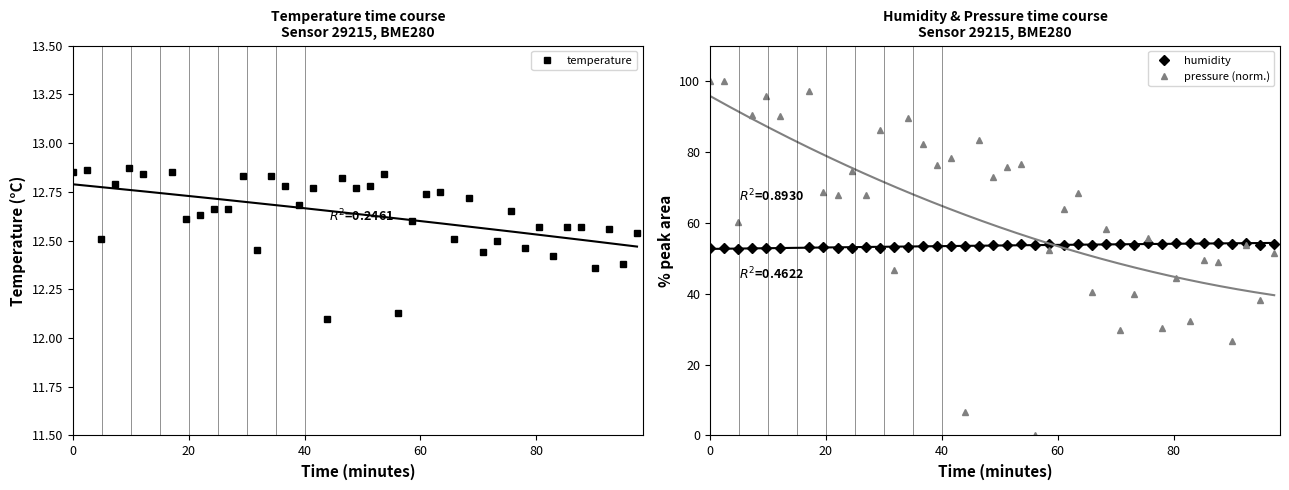

What is the value of the pressure (norm.) point at the 35th from the left?

49.5